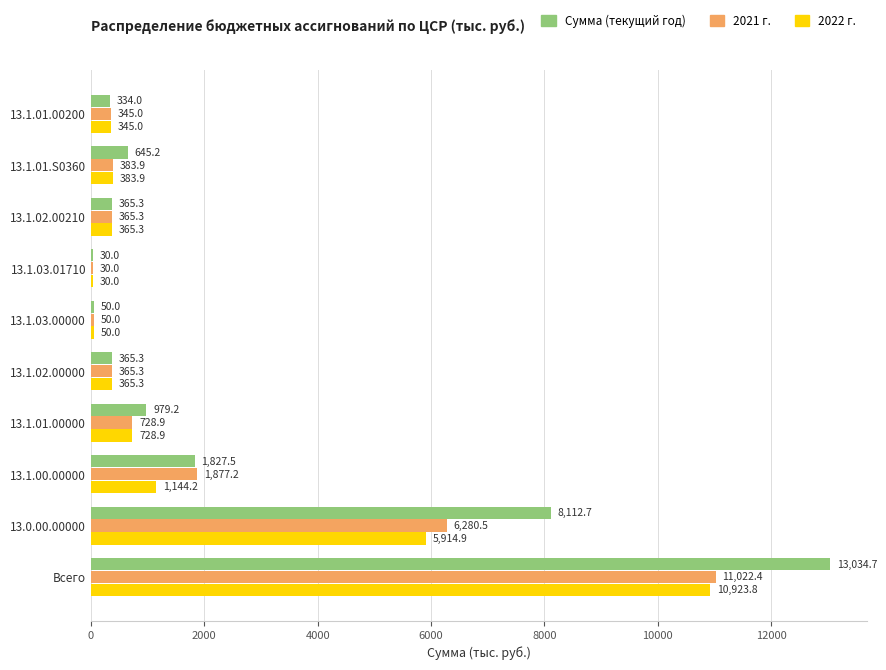

What value does the 2021 г. series have at 13.0.00.00000?

6280.5